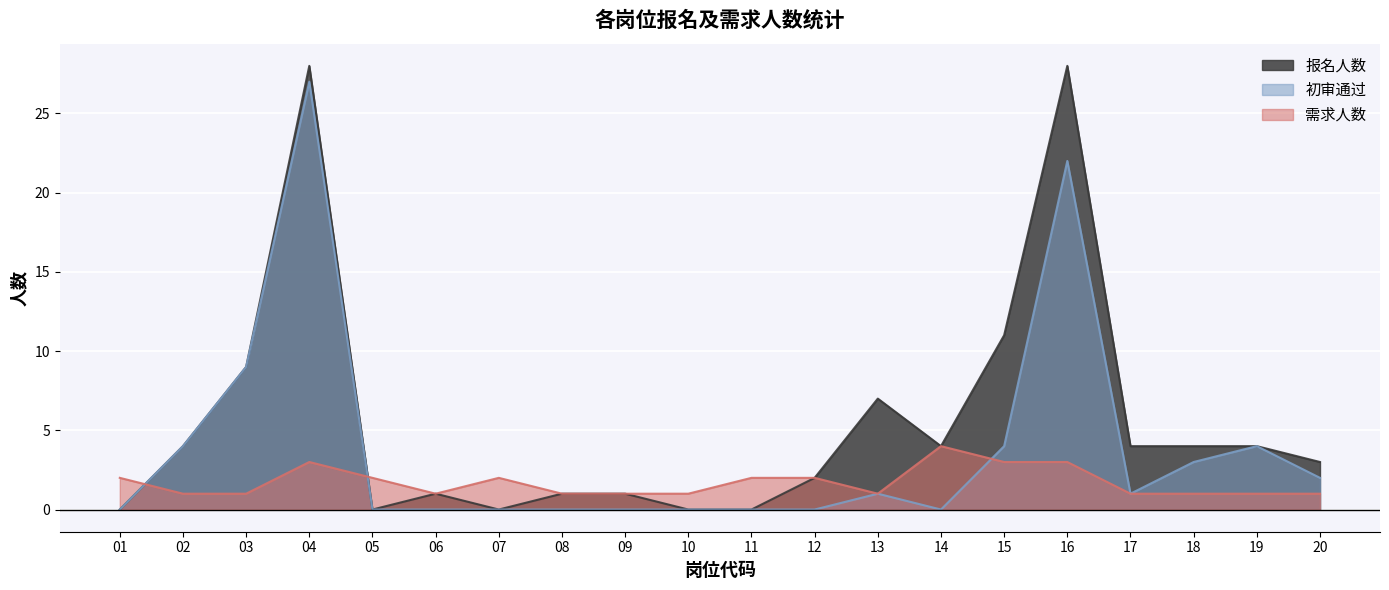

What are all the series names shown in the legend?

报名人数, 初审通过, 需求人数